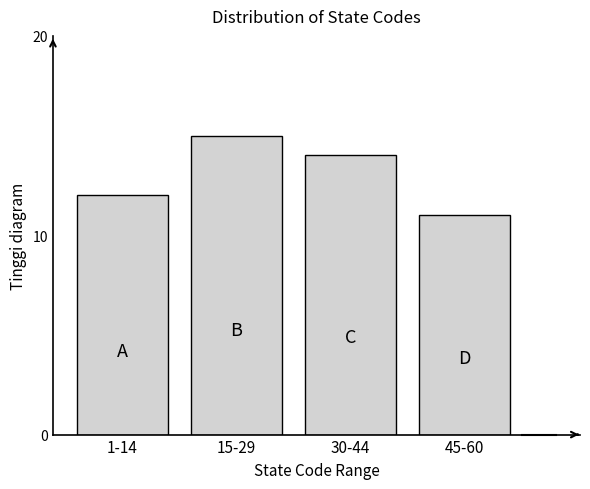

Reading left to right, extract all data points from this chart.

12	15	14	11